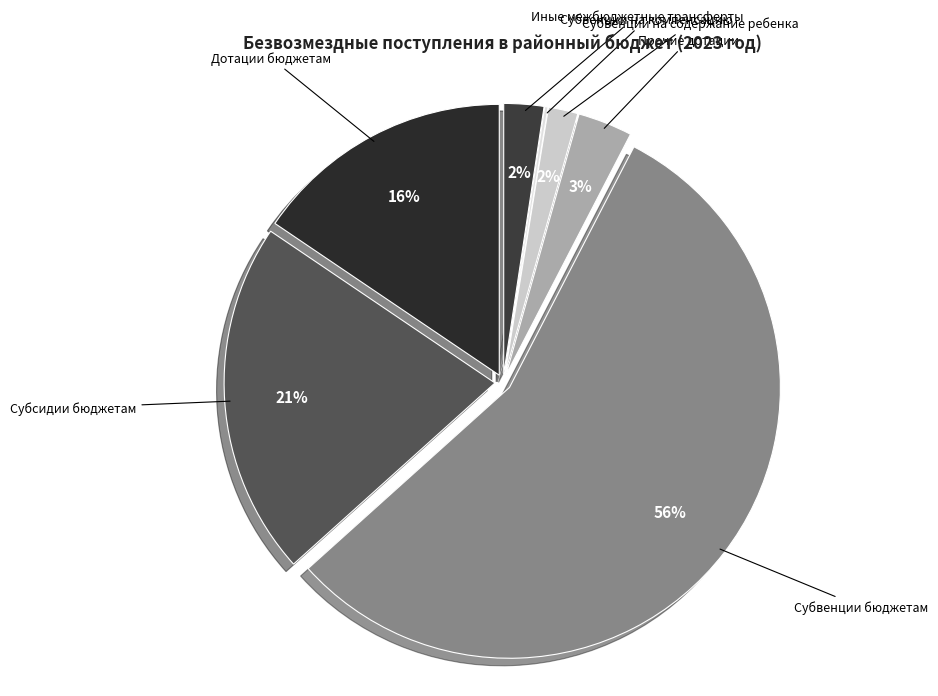

To the nearest percent, what portion does Дотации бюджетам represent?

16%